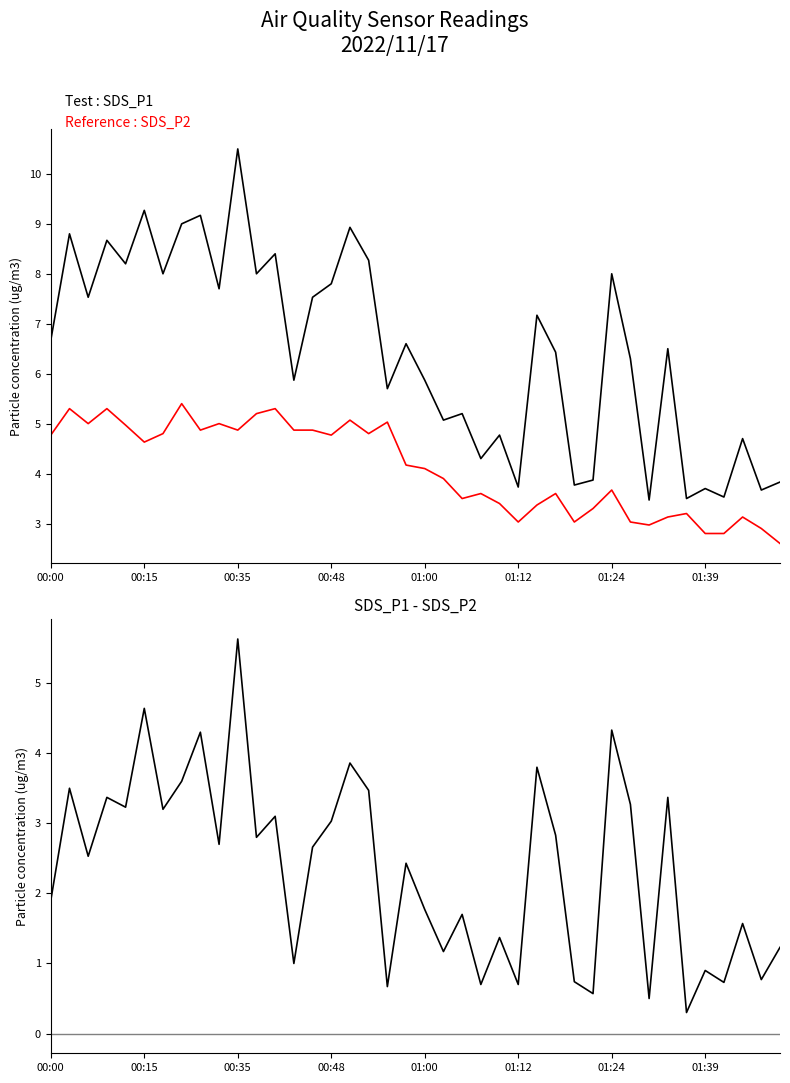

True or false: SDS_P2 has a value of 5.2 at 11.

True